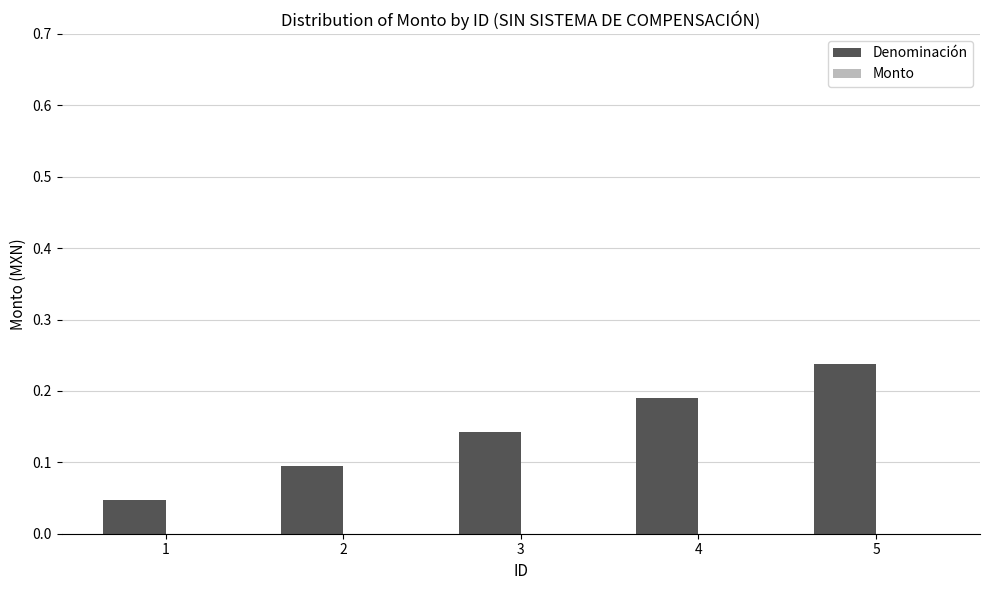

How many values are between 0 and 1?

5